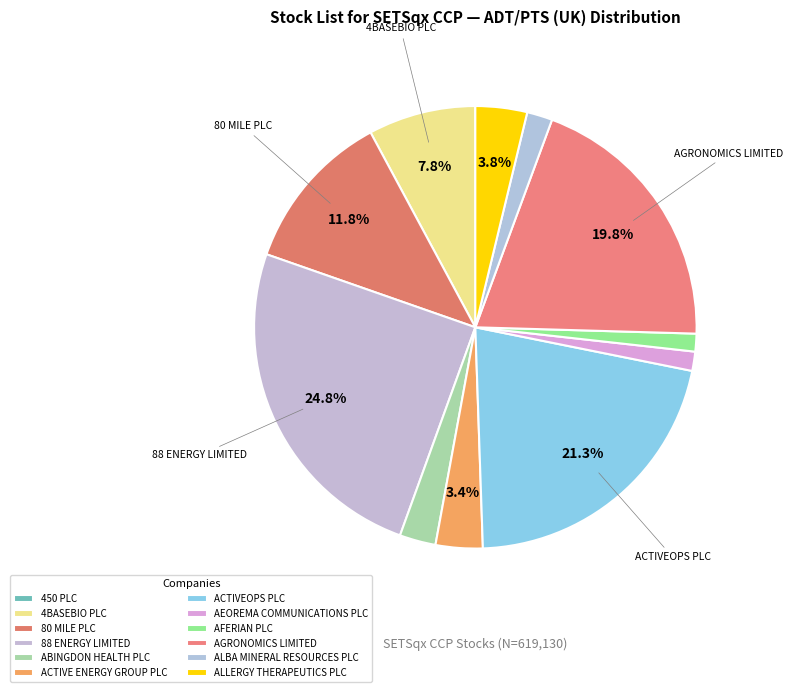

What is the change in value from 80 MILE PLC to AEOREMA COMMUNICATIONS PLC?

-64326